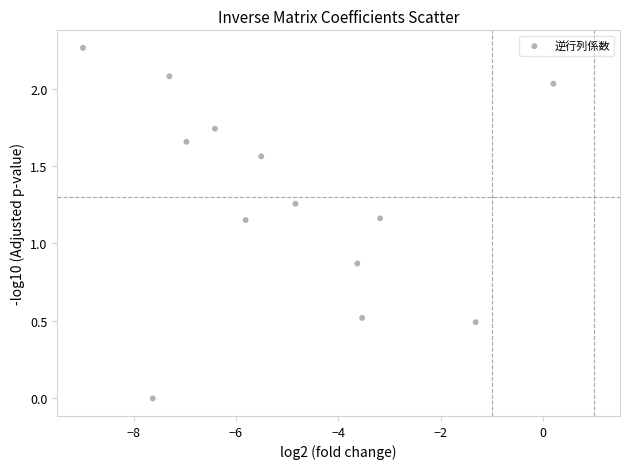

What is the range of X values (max minus min)?

9.2